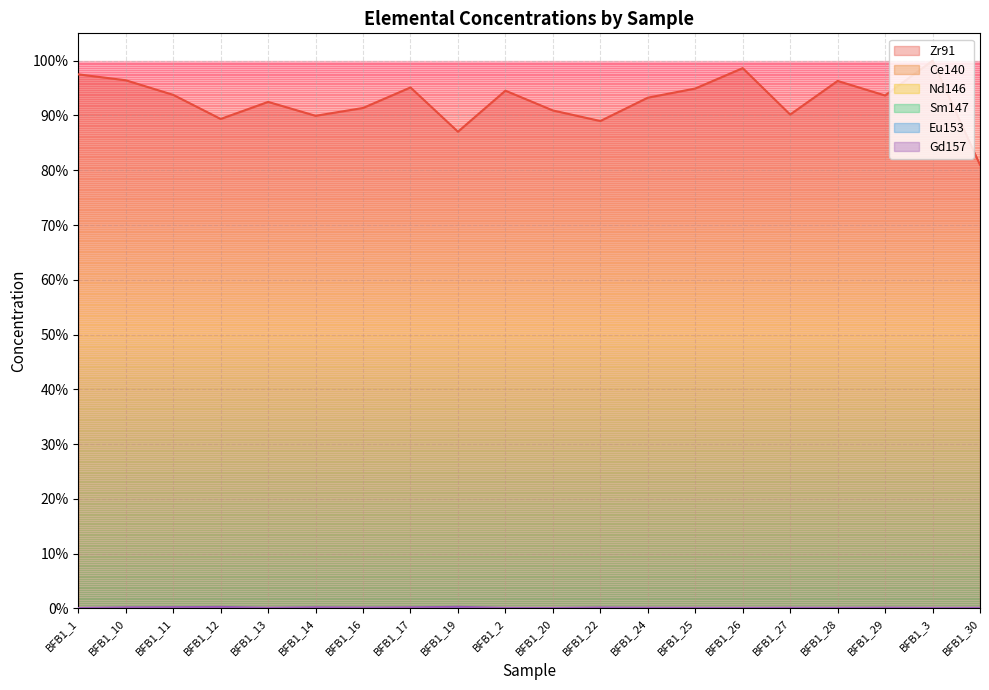

What are all the series names shown in the legend?

Zr91, Ce140, Nd146, Sm147, Eu153, Gd157